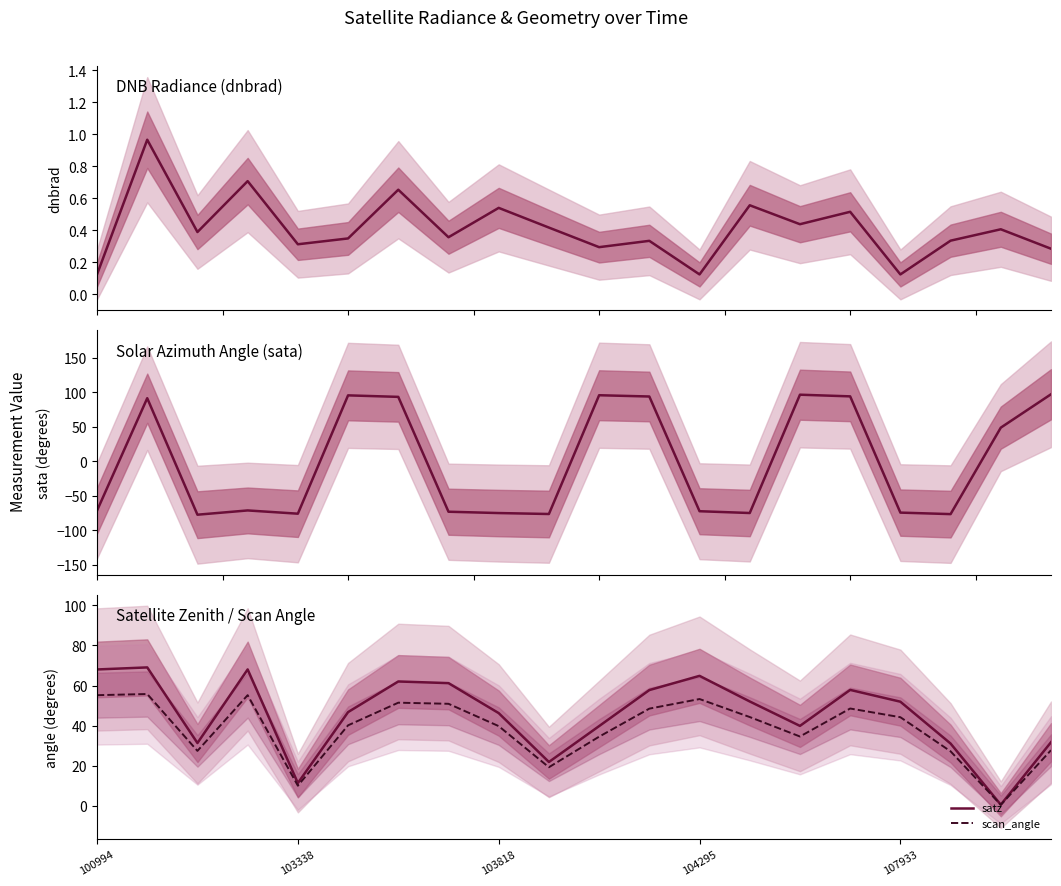

What is the difference between the satz values at 19 and 14?

8.1